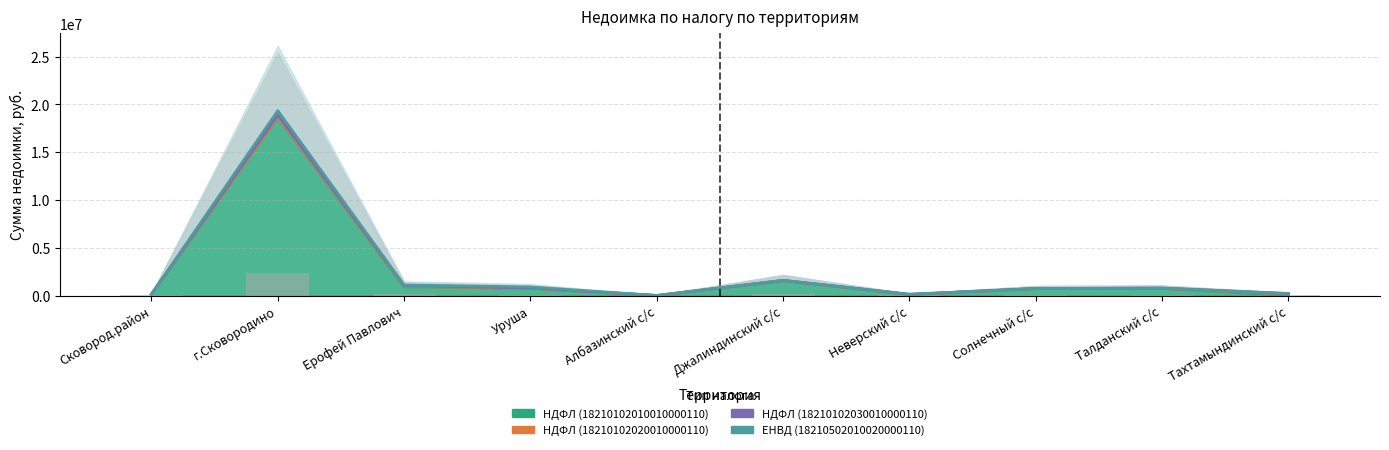

How many distinct data groups are displayed?

4